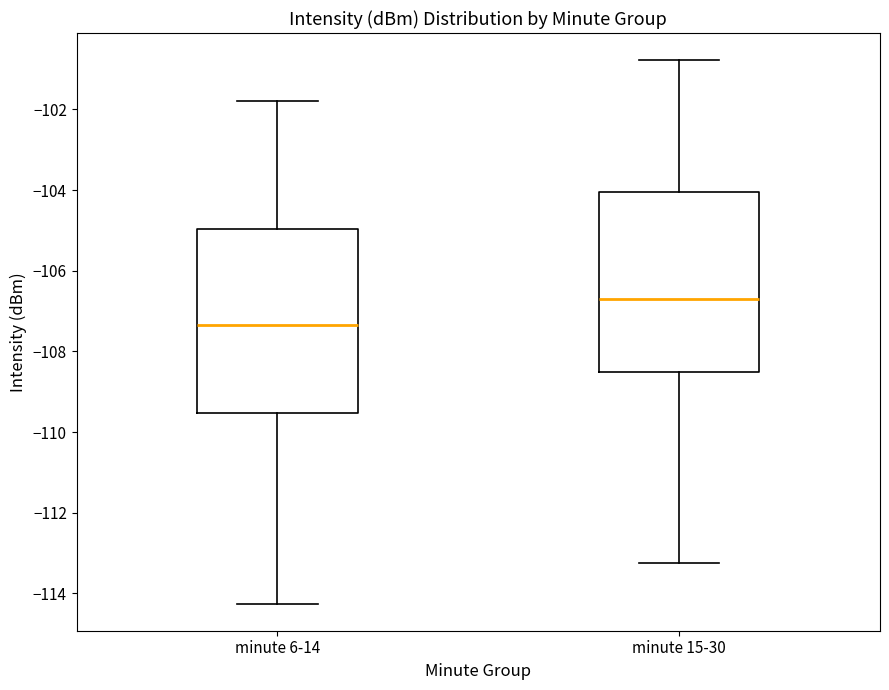

Where does the upper whisker of the box for minute 15-30 end on the y-axis? The values are not printed on the chart, so give them approximately, as read against the axis.

-100.8